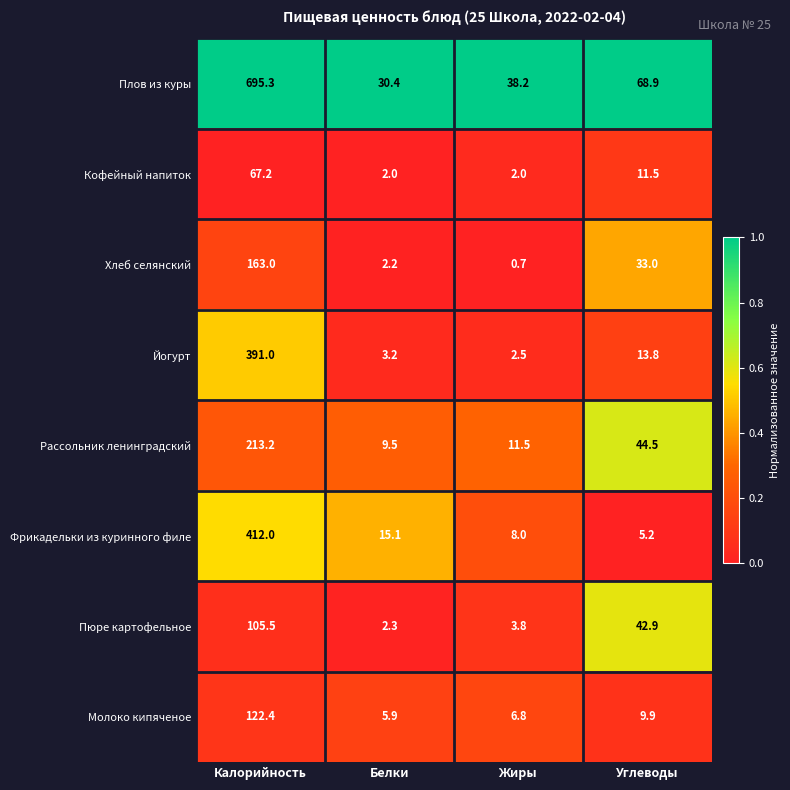

Is it true that Кофейный напиток equals 2.0 at Жиры?

True